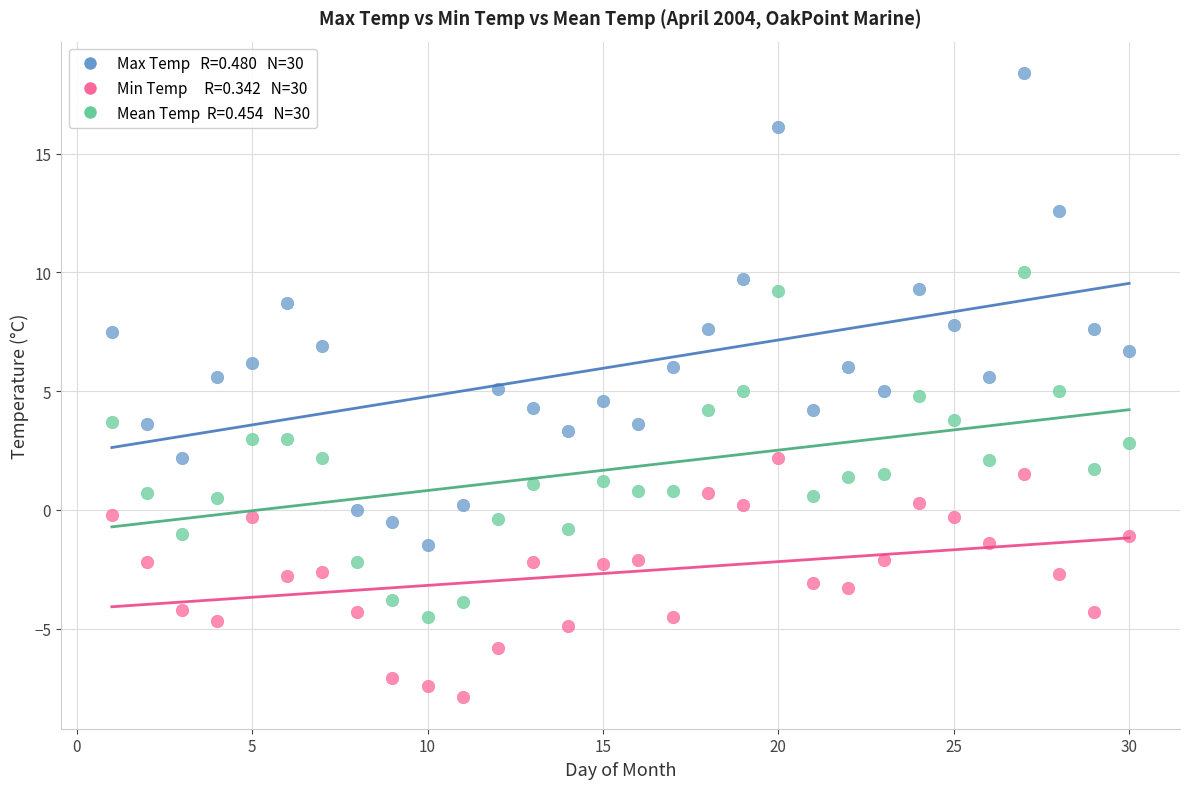

Across all data points, what is the range of X values (max minus min)?

29.0